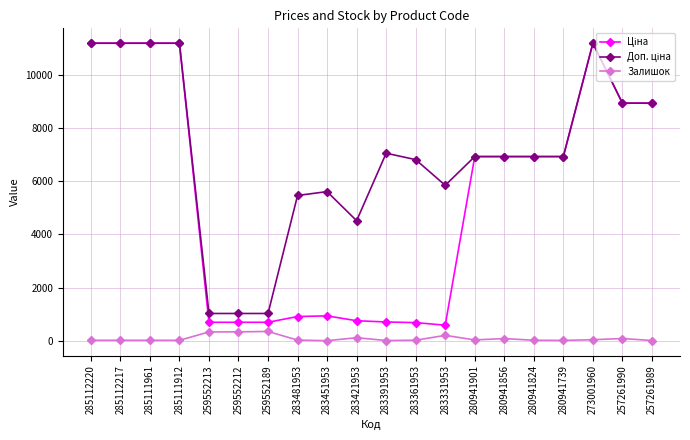

At how many categories does at least one series exceed 2528?

17